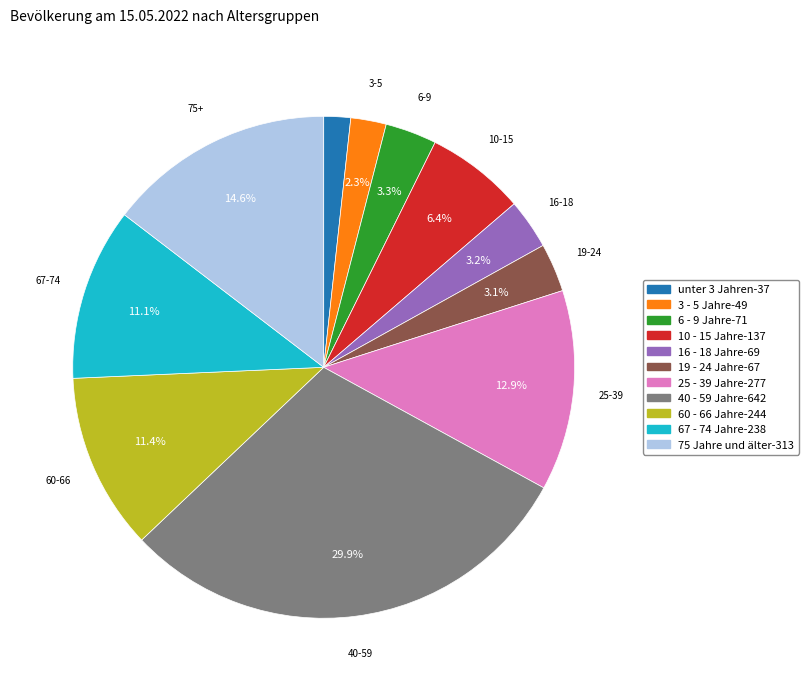

The 19 - 24 Jahre slice represents 3% of the pie. True or false?

True